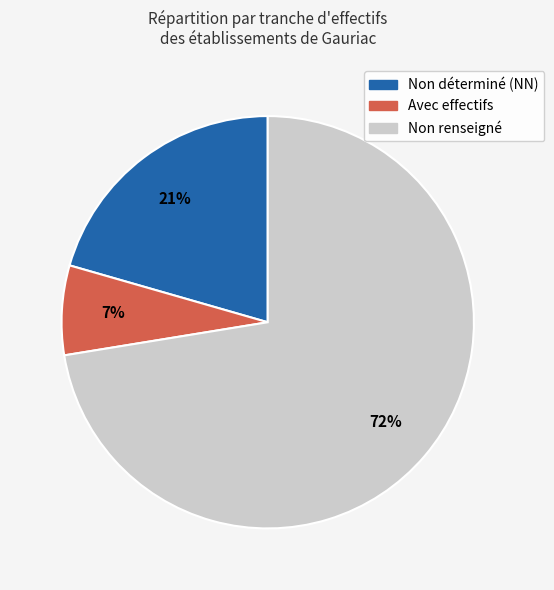

Is there any slice that represents more than half of the pie?

Yes